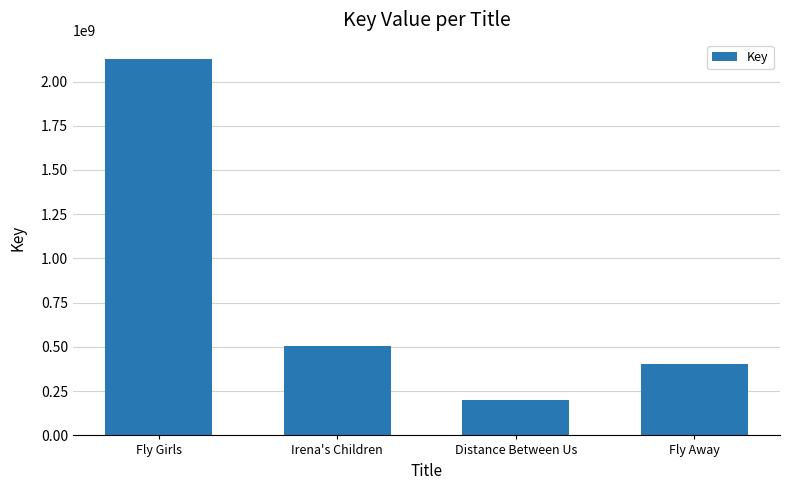

What position from the right is Fly Away?

1